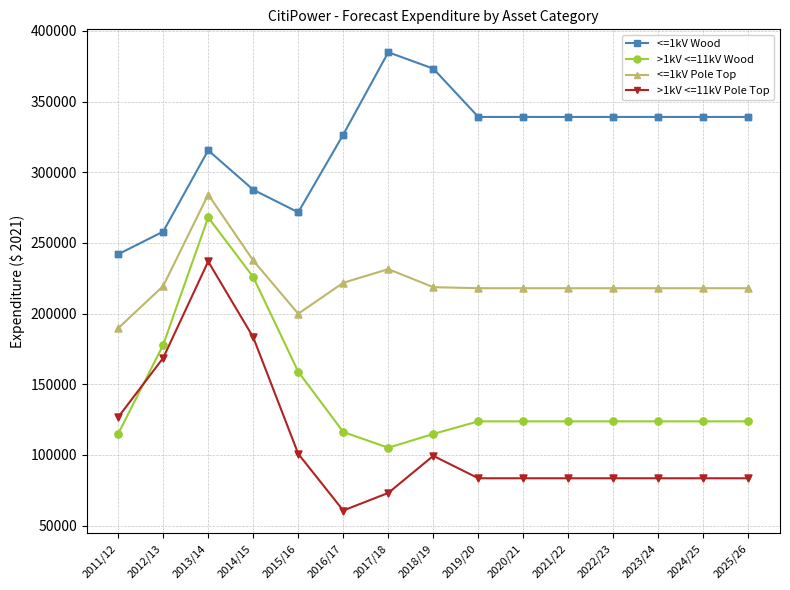

What is the difference between the highest and lowest values at 2025/26?

255587.9